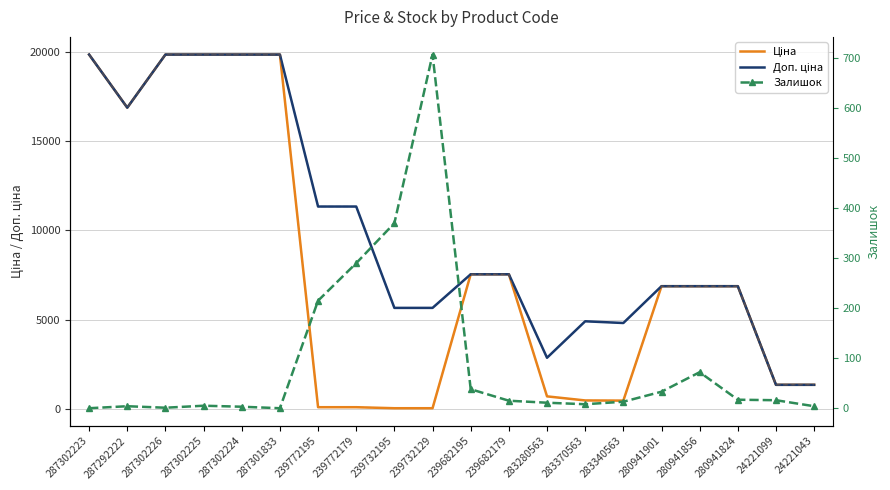

Reading left to right, what are all the values shown in this chart?

Ціна: 19831.1	16863.2	19831.1	19831.1	19831.1	19831.1	113.3	113.3	56.7	56.7	7545.9	7545.9	719.6	491.7	482.1	6879.5	6879.5	6879.5	1366.3	1366.3
Доп. ціна: 19831.1	16863.2	19831.1	19831.1	19831.1	19831.1	11334.0	11334.0	5667.0	5667.0	7545.9	7545.9	2878.5	4917.4	4821.4	6879.5	6879.5	6879.5	1366.0	1366.0
Залишок: 0.0	4.0	1.0	5.0	3.0	0.0	215.0	290.0	370.0	707.0	38.0	15.0	11.0	8.0	13.0	33.0	72.0	17.0	16.0	4.0